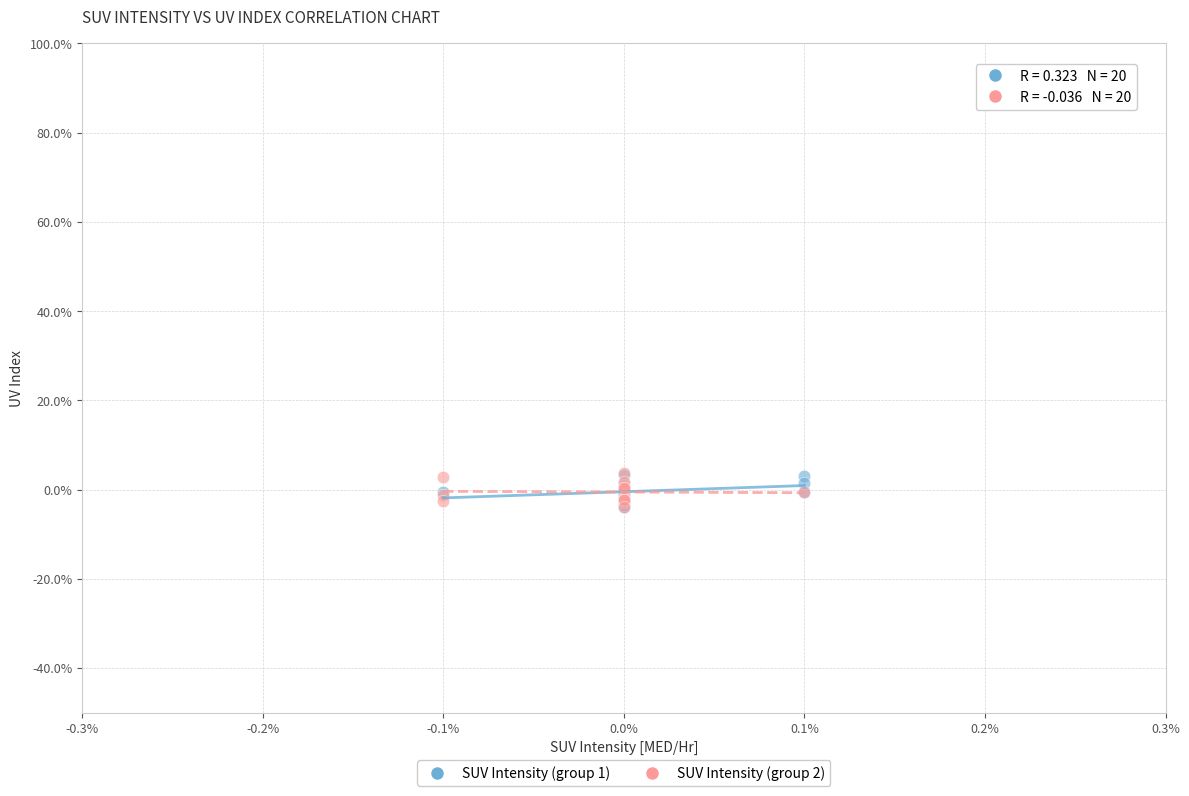

What are all the series names shown in the legend?

SUV Intensity (group 1), SUV Intensity (group 2)